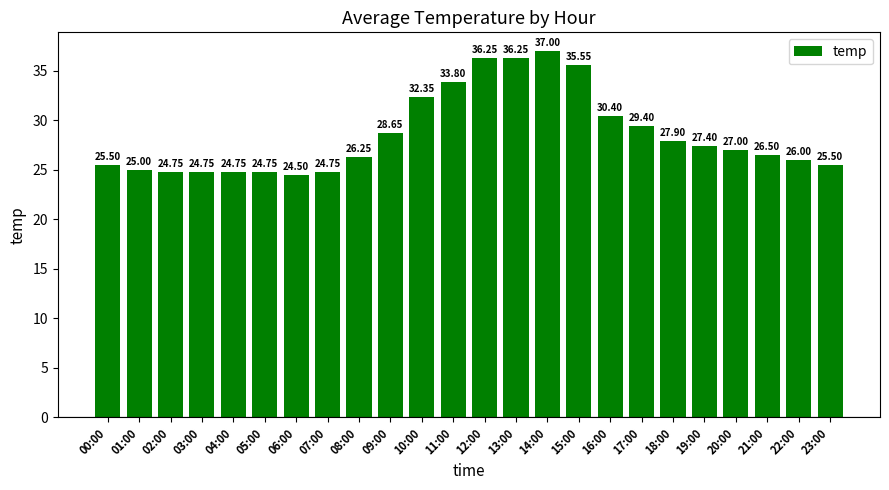

The value at 11:00 is 33.8. True or false?

True